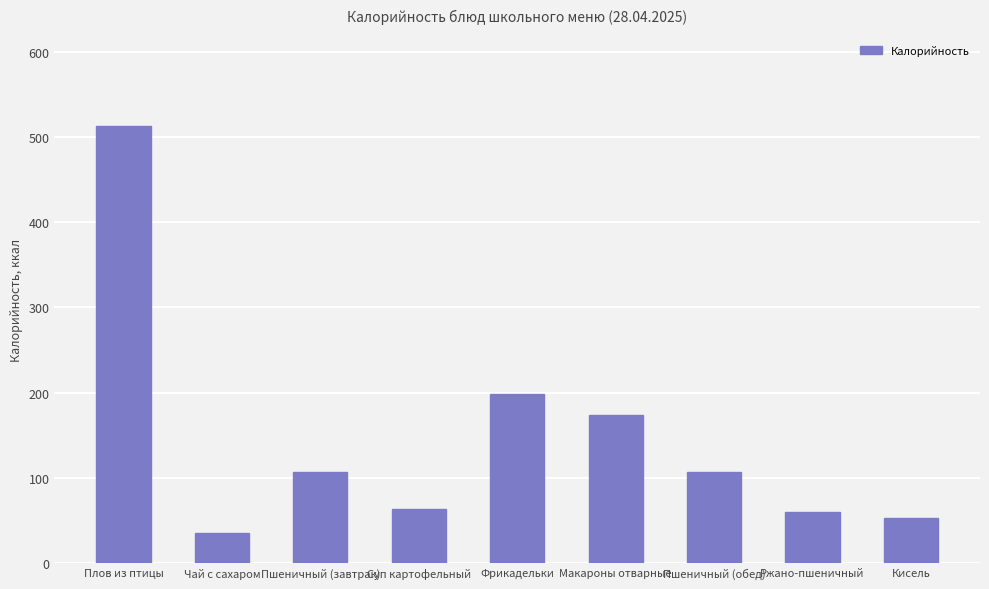

Reading left to right, extract all data points from this chart.

Плов из птицы=513.0	Чай с сахаром=35.0	Пшеничный (завтрак)=107.0	Суп картофельный=63.0	Фрикадельки=198.6	Макароны отварные=174.0	Пшеничный (обед)=107.0	Ржано-пшеничный=60.3	Кисель=53.0